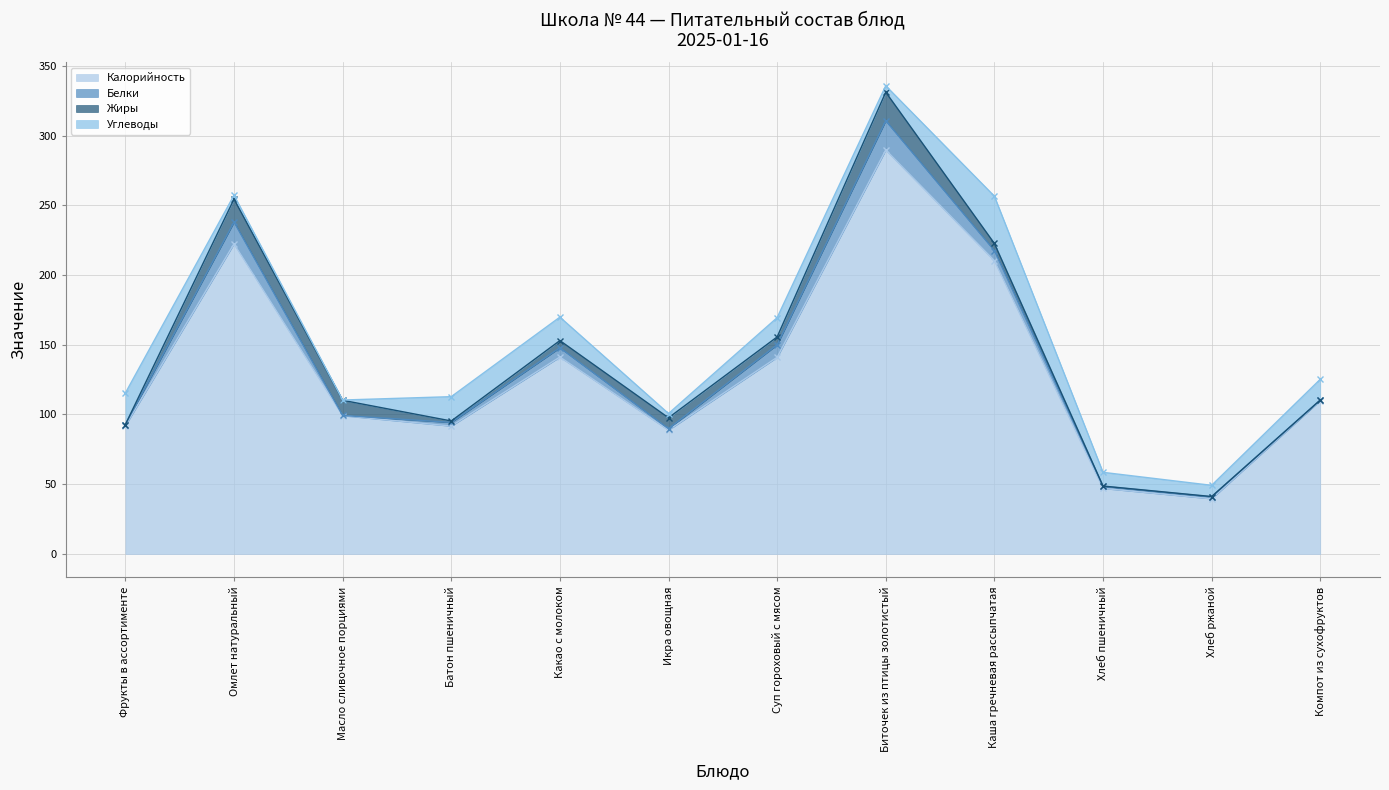

At which label is Калорийность closest to 164?

Какао с молоком